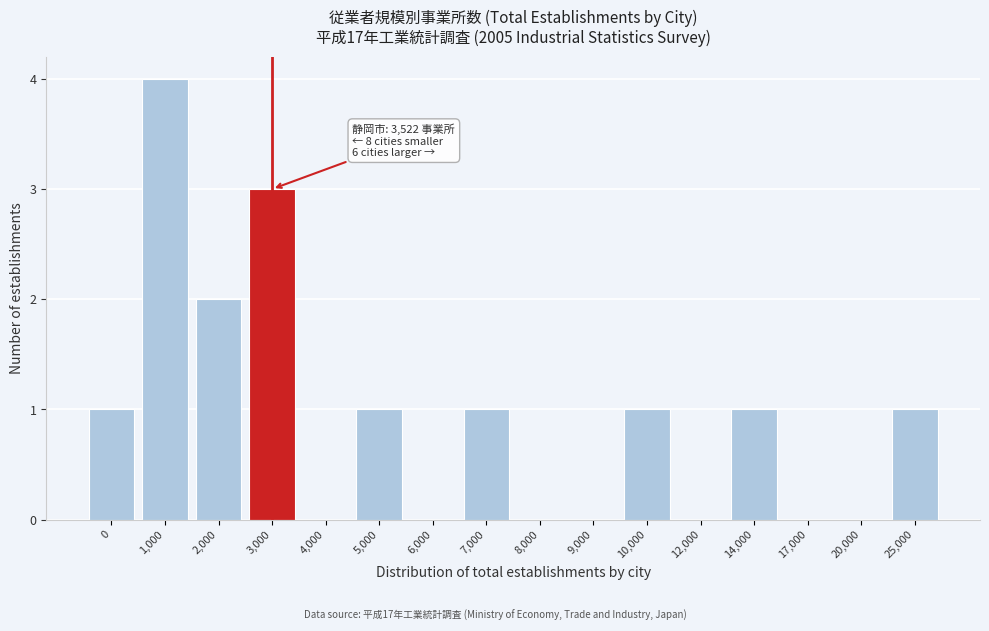

Reading left to right, list all the values displayed in this chart.

0=1	1,000=4	2,000=2	3,000=3	4,000=0	5,000=1	6,000=0	7,000=1	8,000=0	9,000=0	10,000=1	12,000=0	14,000=1	17,000=0	20,000=0	25,000=1